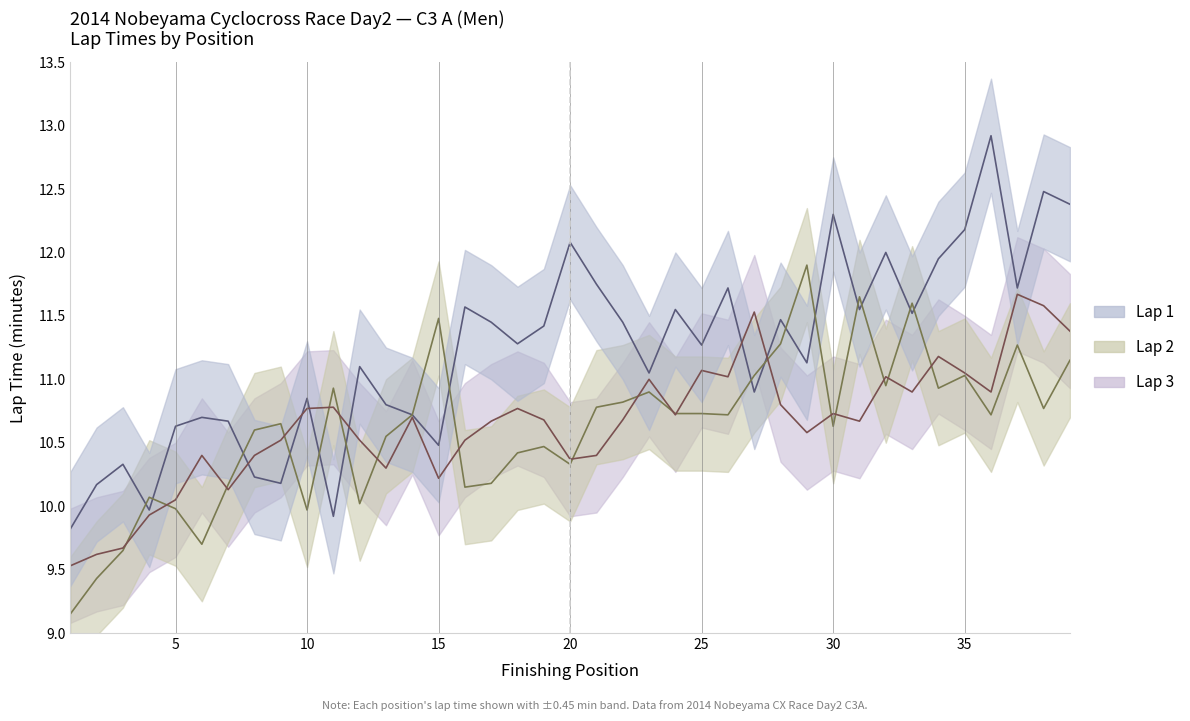

How many intersections are there between Lap 2 and Lap 1?

15